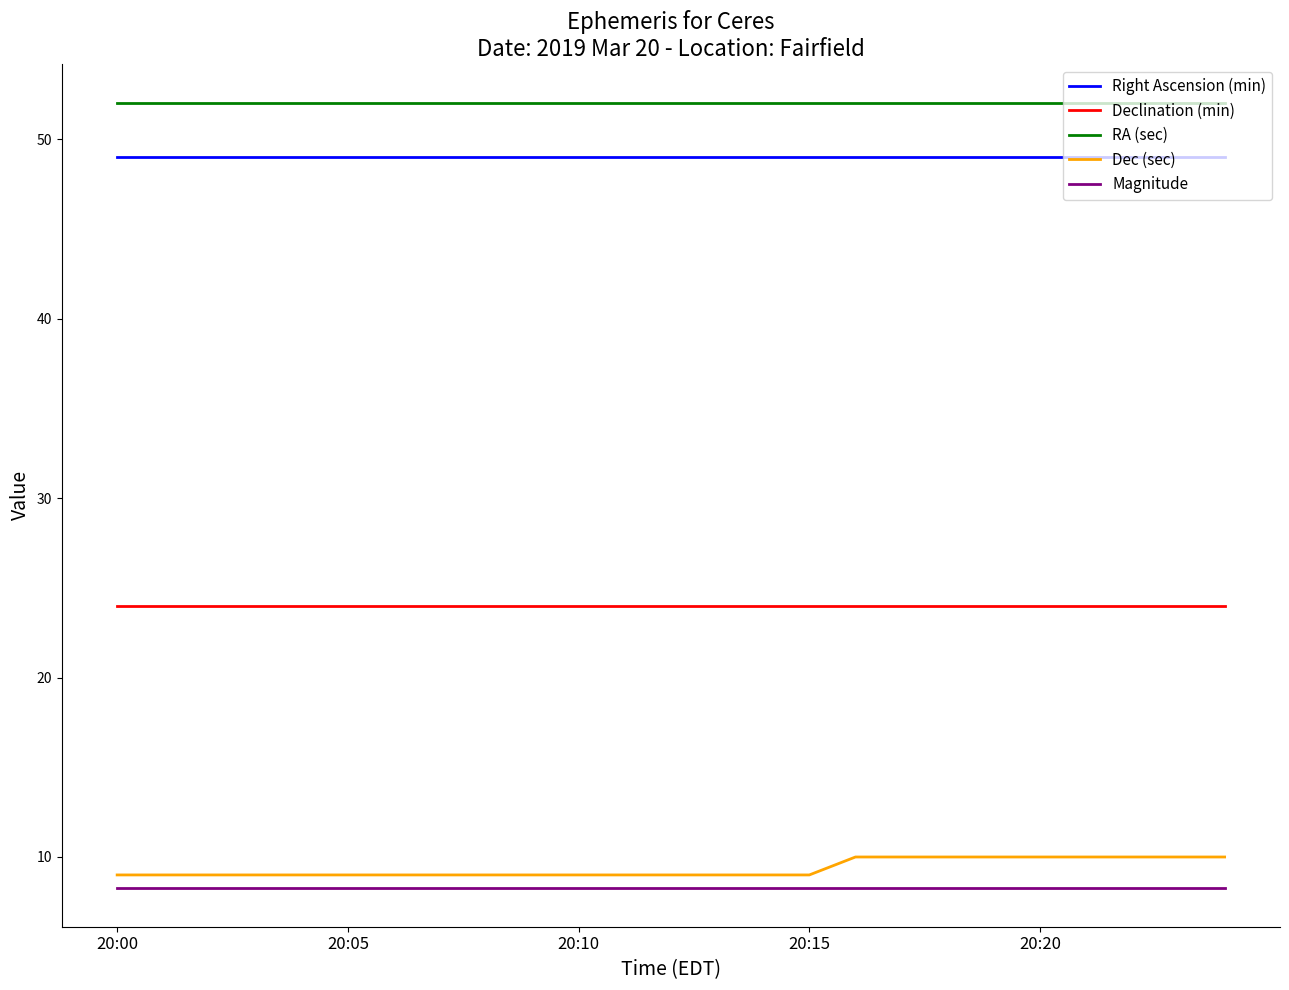

Which series has the largest total across all categories?

RA (sec)